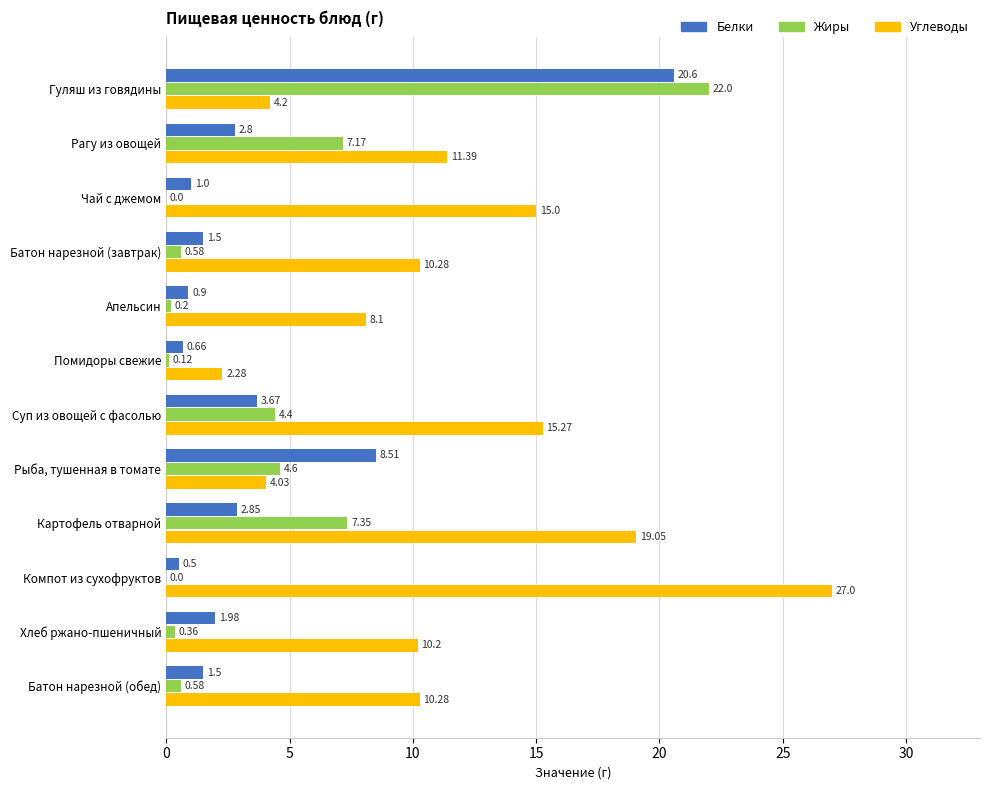

Where is Белки nearest to the value 10?

Рыба, тушенная в томате